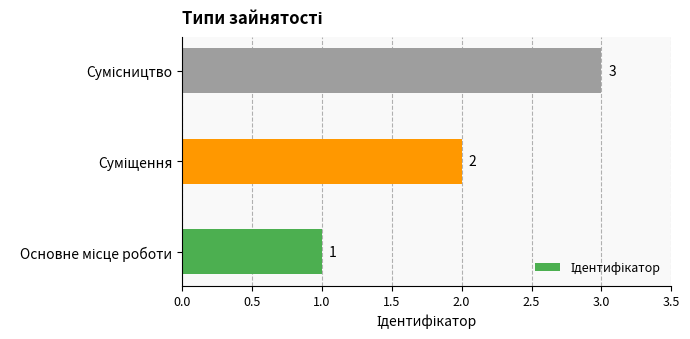

What is the sum of all values?

6